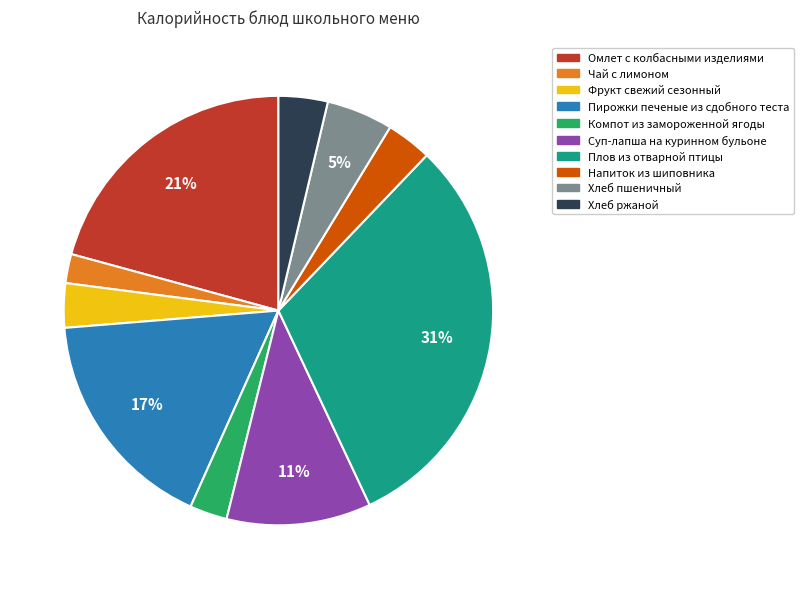

Which slice is the smallest?

Чай с лимоном